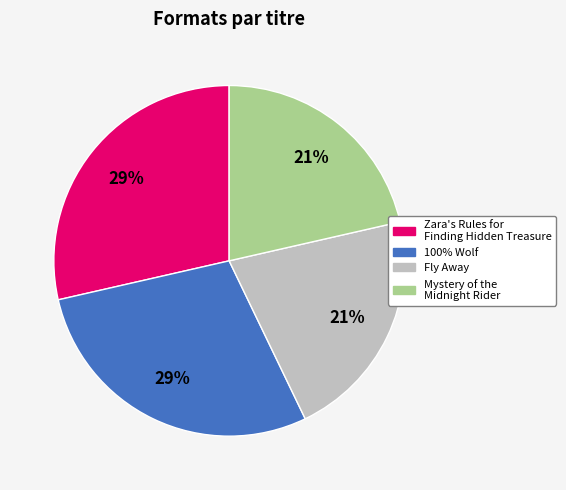

What percentage is the Fly Away slice, to the nearest percent?

21%